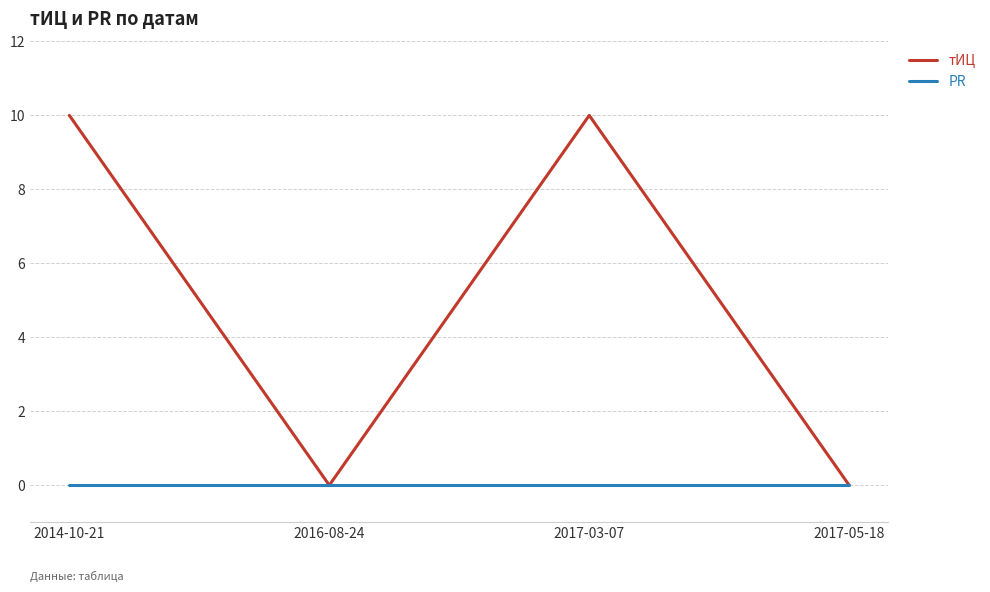

Is this an area chart (filled region under the line)?

No